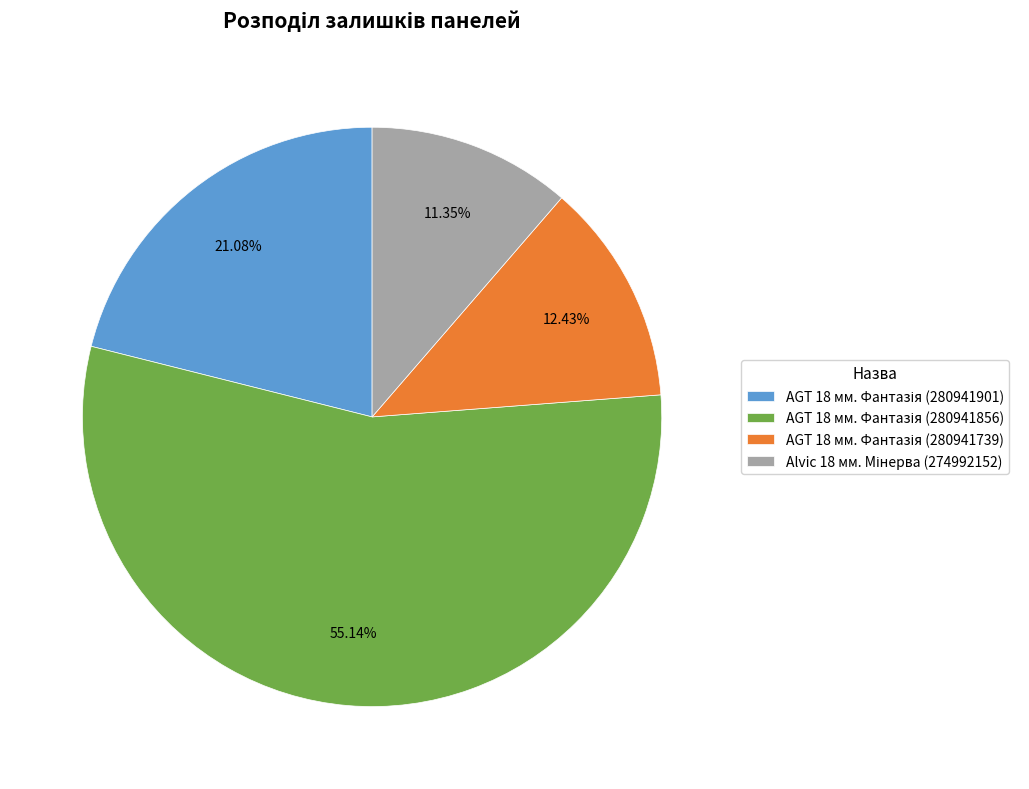

Does any single category account for the majority?

Yes